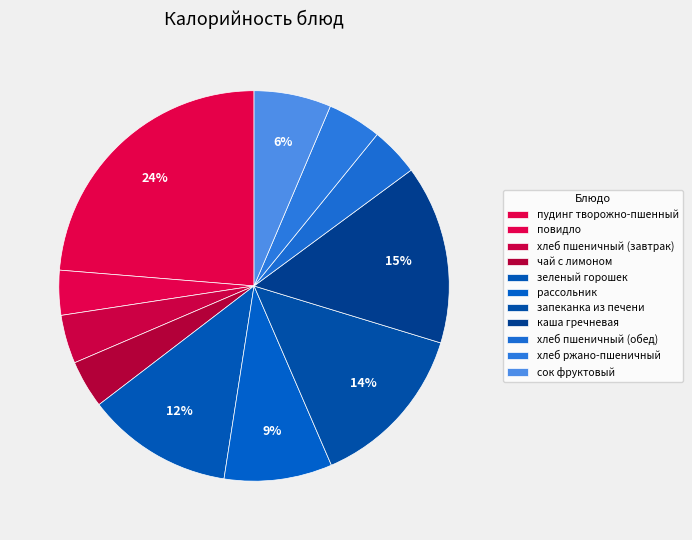

What is the largest slice in the pie chart?

пудинг творожно-пшенный